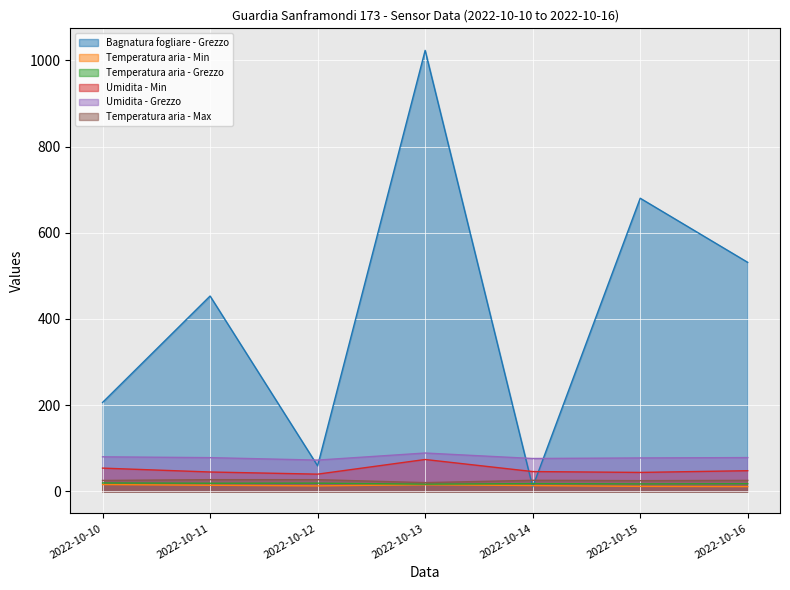

Count the number of categories in the chart.

7